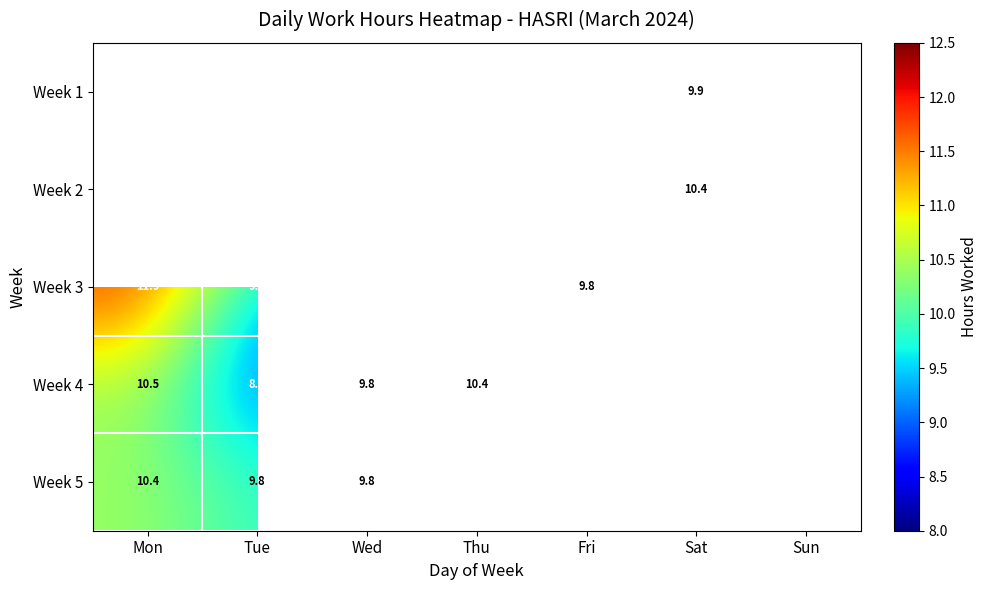

Which category has the lowest value across all series?

Tue